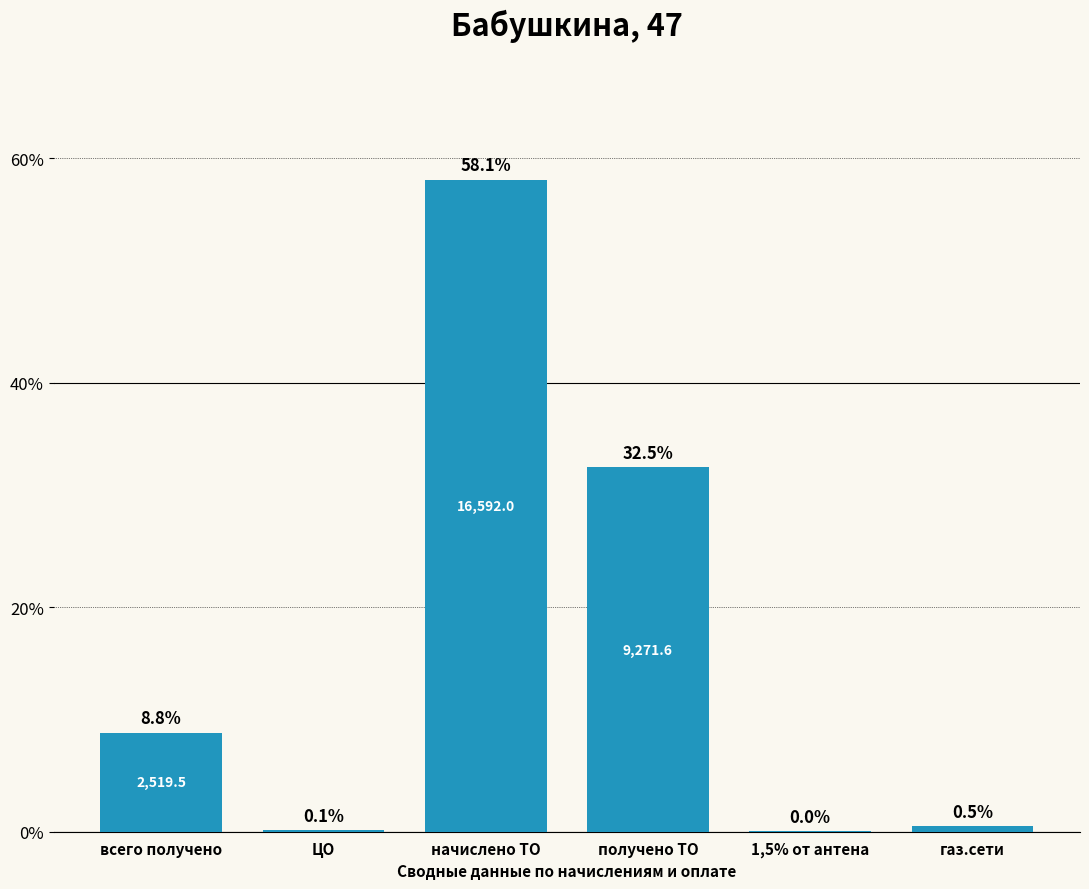

What is the change in value from получено ТО to газ.сети?

-32.0